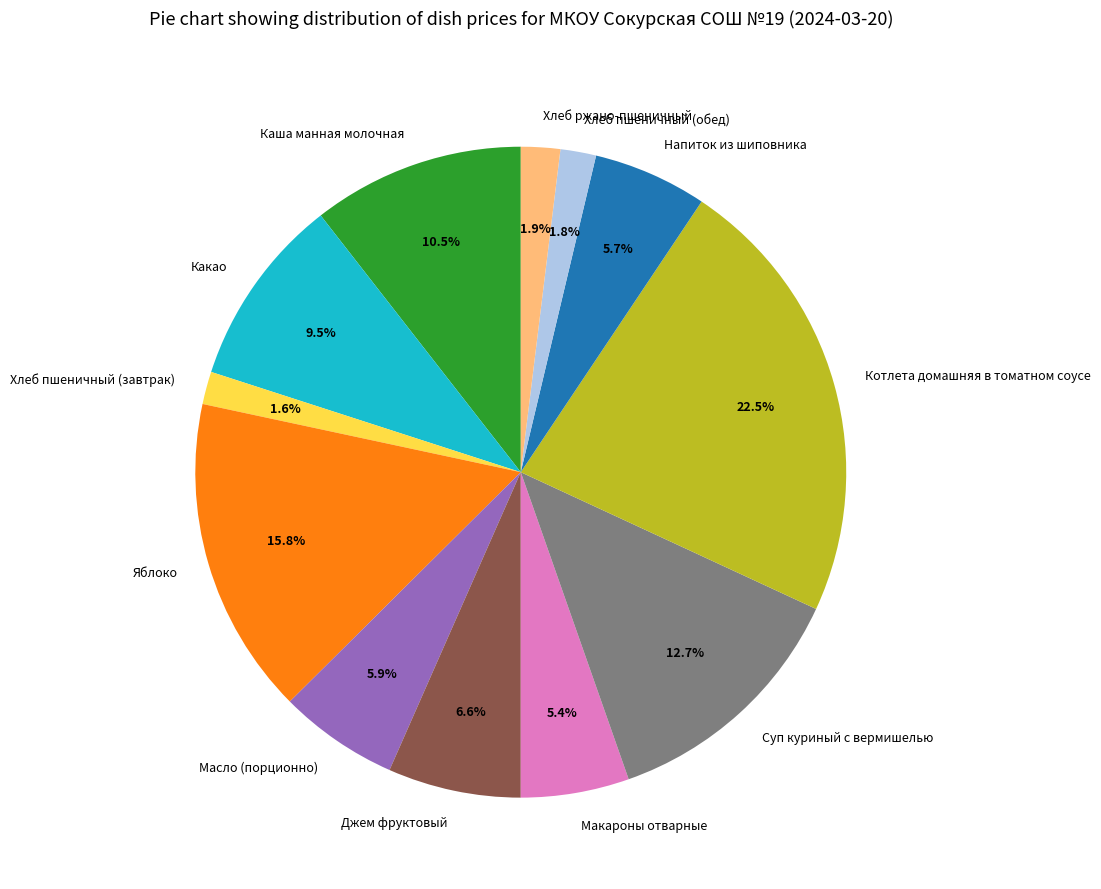

Which has a higher value, Хлеб пшеничный (завтрак) or Масло (порционно)?

Масло (порционно)